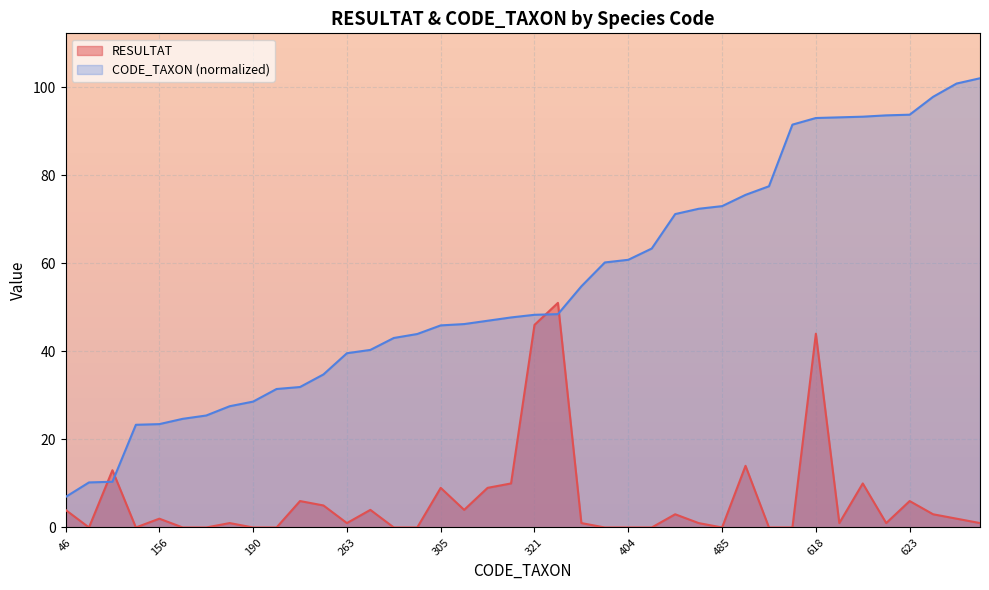

Reading right to left, what are all the values shown in this chart?

RESULTAT: 678=1.0	670=2.0	650=3.0	623=6.0	622=1.0	620=10.0	619=1.0	618=44.0	608=0.0	515=0.0	502=14.0	485=0.0	481=1.0	473=3.0	421=0.0	404=0.0	400=0.0	364=1.0	322=51.0	321=46.0	317=10.0	312=9.0	307=4.0	305=9.0	292=0.0	286=0.0	268=4.0	263=1.0	231=5.0	212=6.0	209=0.0	190=0.0	183=1.0	169=0.0	164=0.0	156=2.0	155=0.0	69=13.0	68=0.0	46=4.0
CODE_TAXON: 678=102.0	670=100.8	650=97.8	623=93.7	622=93.6	620=93.3	619=93.1	618=93.0	608=91.5	515=77.5	502=75.5	485=73.0	481=72.4	473=71.2	421=63.3	404=60.8	400=60.2	364=54.8	322=48.4	321=48.3	317=47.7	312=46.9	307=46.2	305=45.9	292=43.9	286=43.0	268=40.3	263=39.6	231=34.8	212=31.9	209=31.4	190=28.6	183=27.5	169=25.4	164=24.7	156=23.5	155=23.3	69=10.4	68=10.2	46=6.9